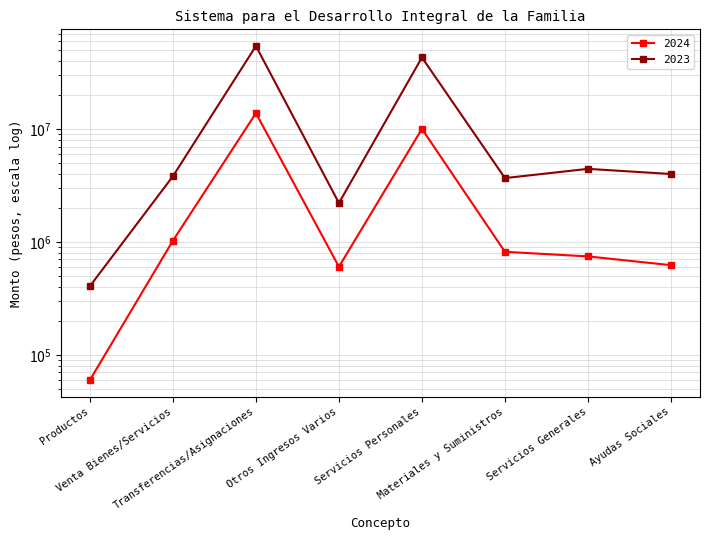

What is the maximum value for 2023?

54608216.3